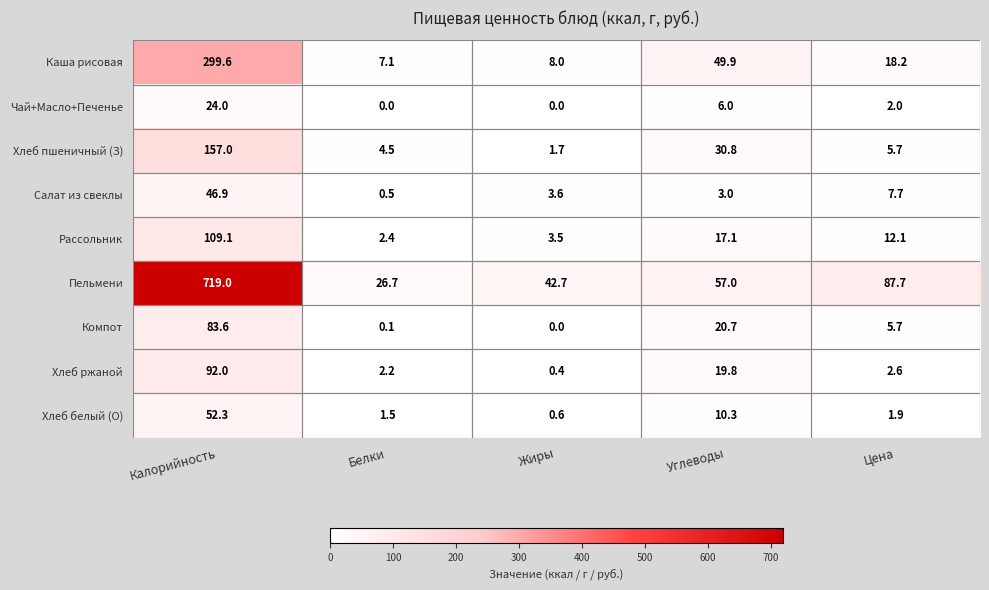

Is it true that Компот equals 83.6 at Калорийность?

True